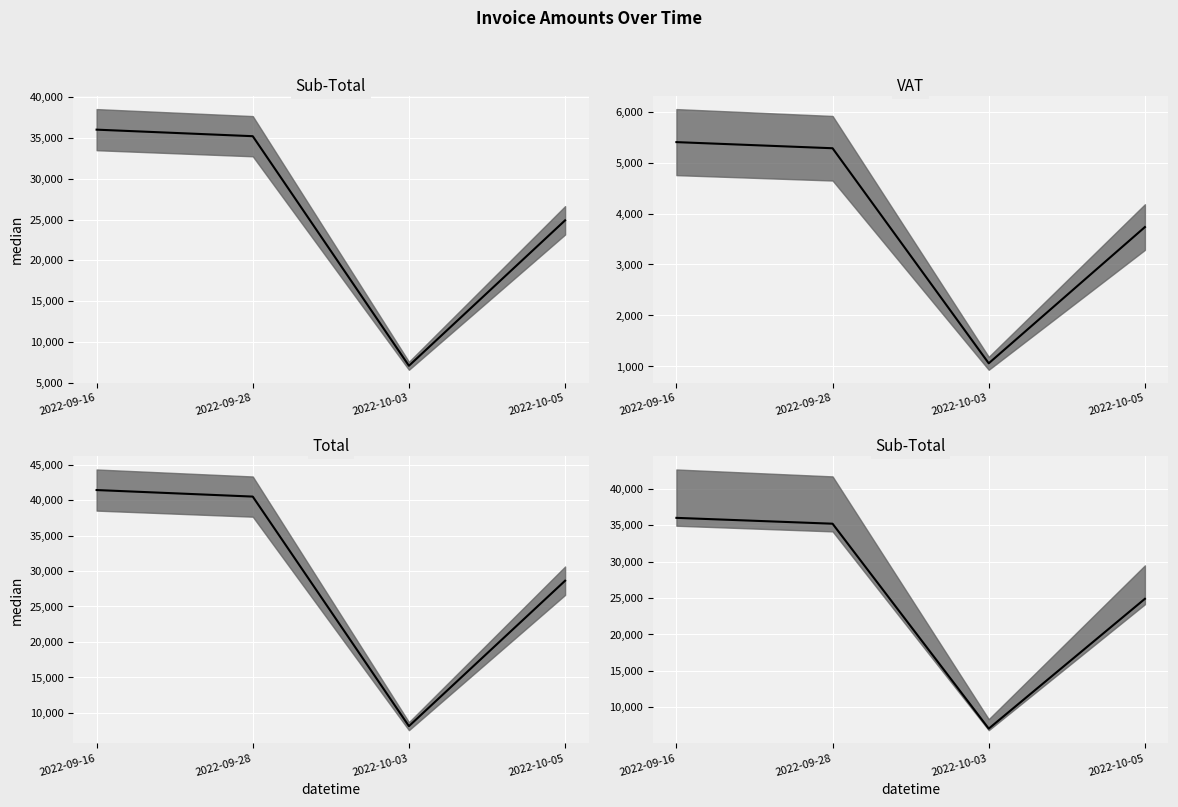

The value of VAT median at 2022-10-03 is 1060.5. True or false?

True